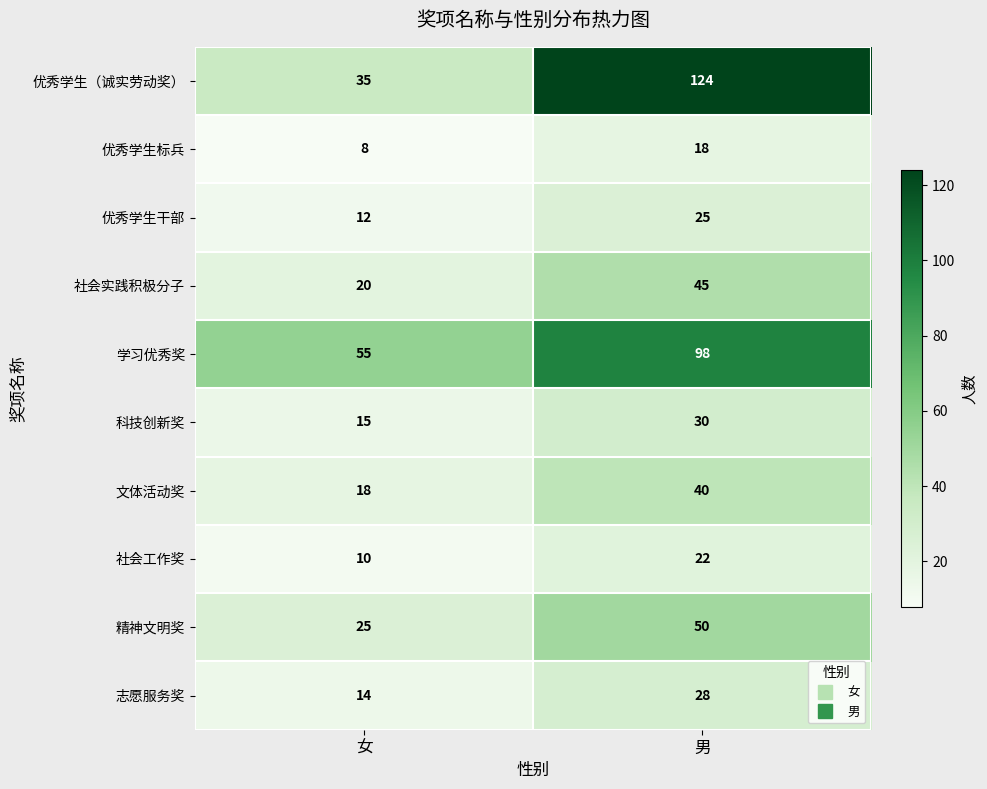

Reading left to right, transcribe all the data shown in this chart.

优秀学生（诚实劳动奖）: 女=35	男=124
优秀学生标兵: 女=8	男=18
优秀学生干部: 女=12	男=25
社会实践积极分子: 女=20	男=45
学习优秀奖: 女=55	男=98
科技创新奖: 女=15	男=30
文体活动奖: 女=18	男=40
社会工作奖: 女=10	男=22
精神文明奖: 女=25	男=50
志愿服务奖: 女=14	男=28